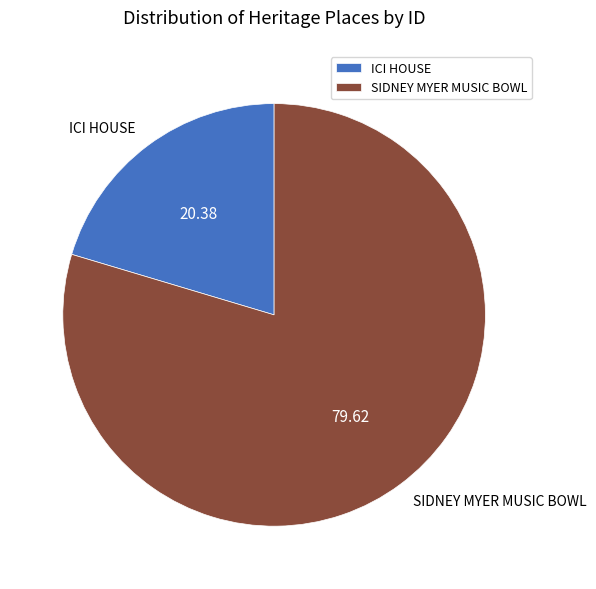

How many slices are in this pie chart?

2